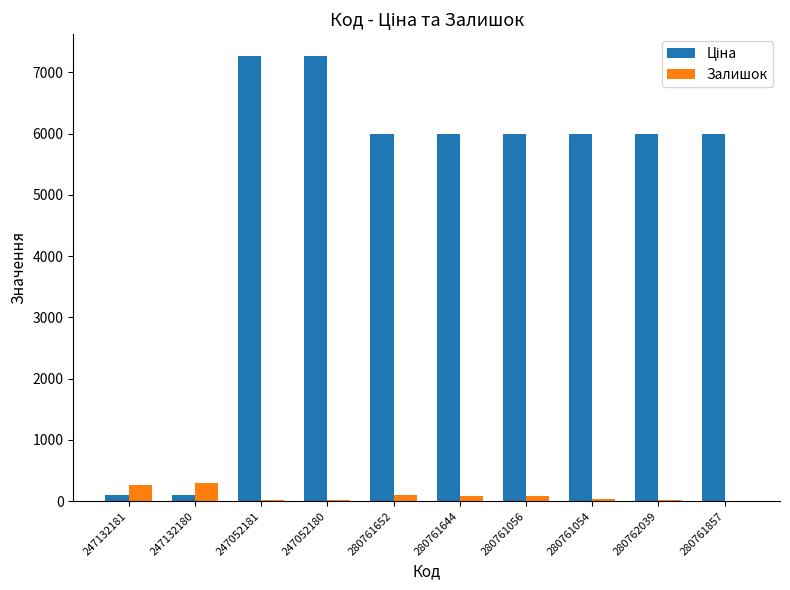

Are the bars grouped side by side (vs. stacked)?

Yes